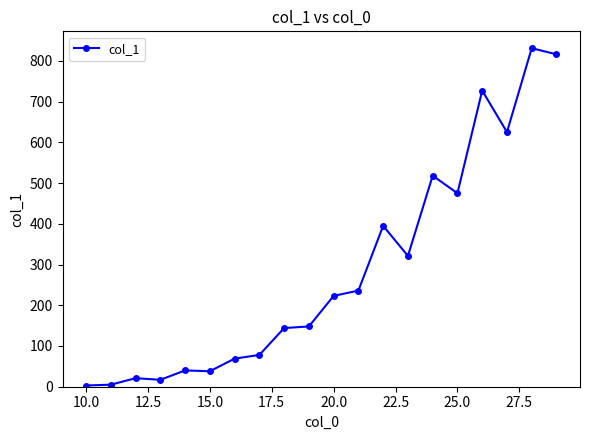

True or false: there are more than 0 points higher than both neighbors.

True